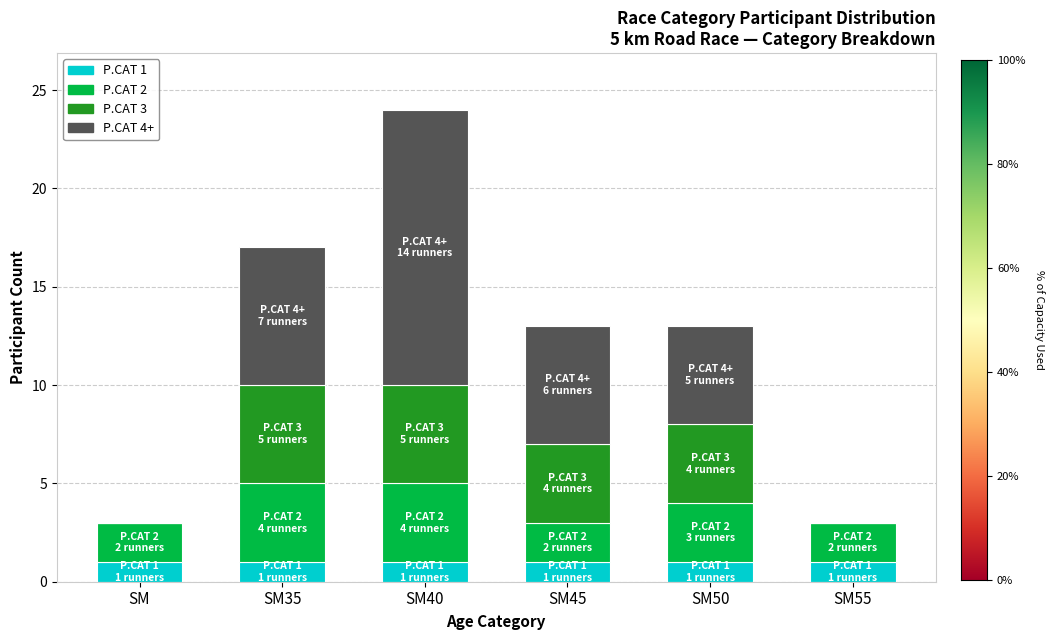

Are the bars grouped side by side (vs. stacked)?

No